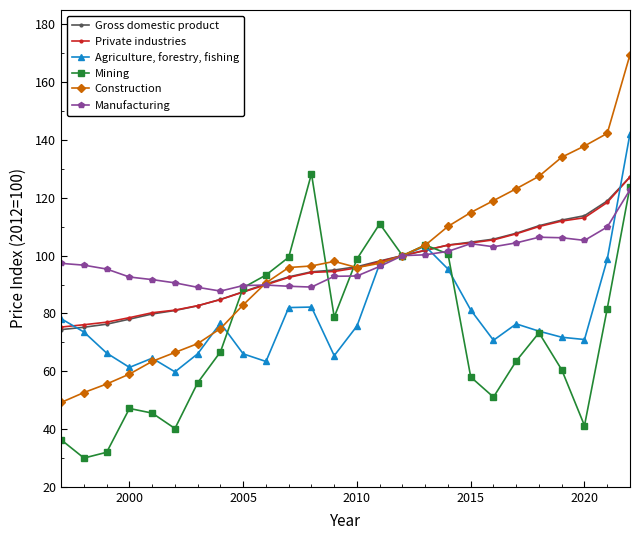

What is the value of the Private industries point at the 19th from the left?

104.4